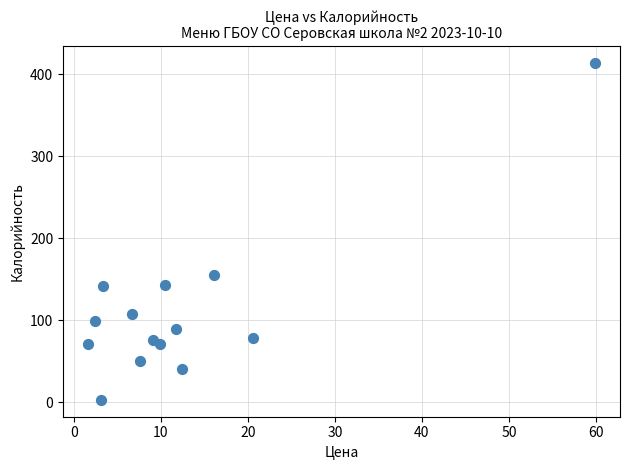

What Y value in the scatter plot is closest to 208?

155